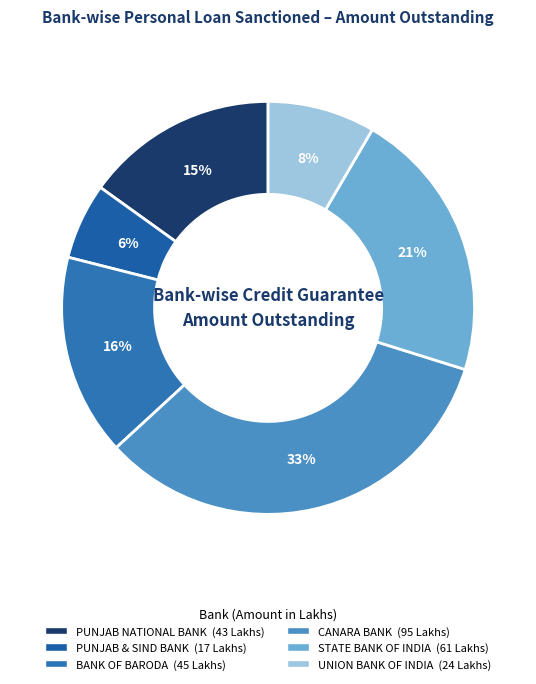

To the nearest percent, what is the difference between the largest and smallest slice percentages?

27%